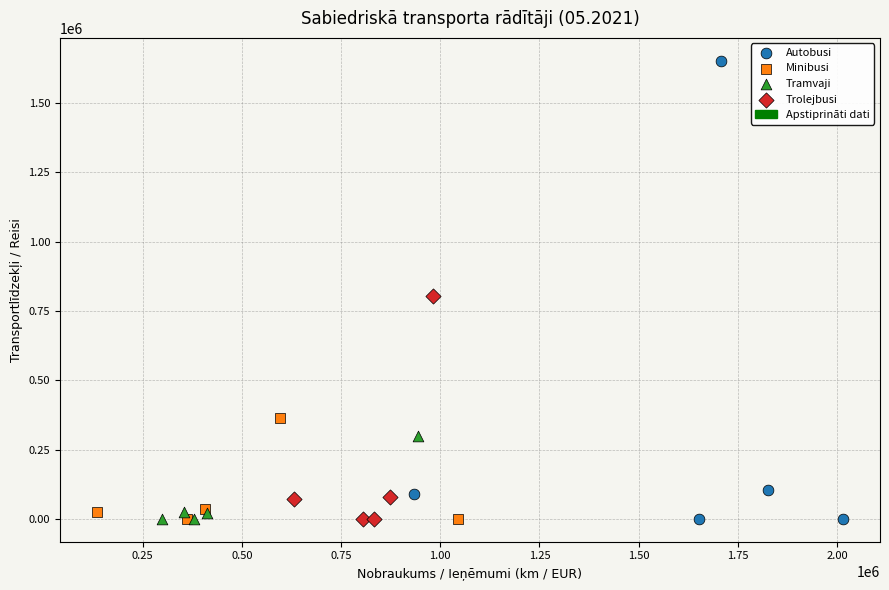

Which series has the largest Y range (max minus min)?

Autobusi